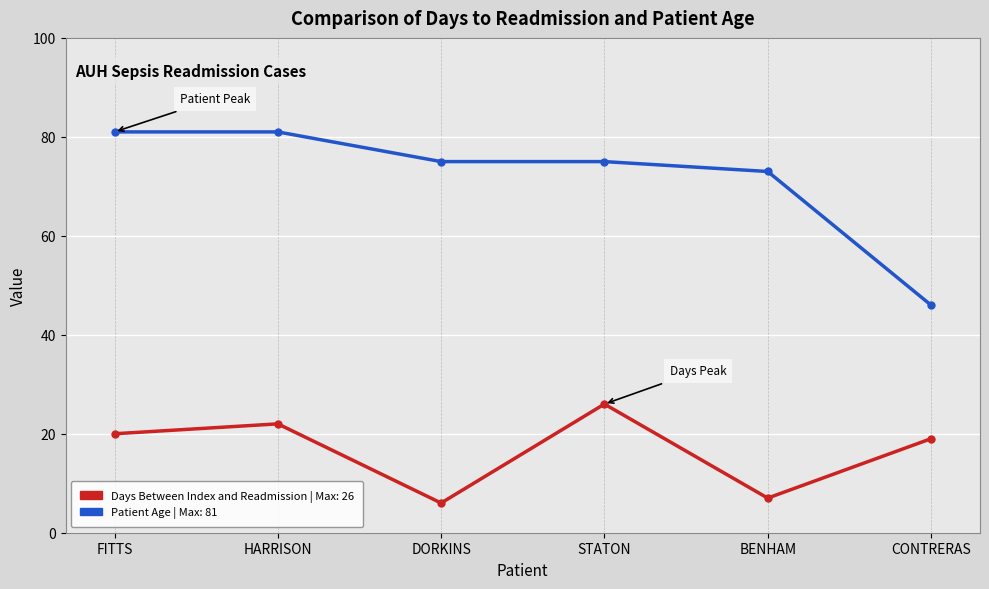

What is the spread (max minus min) of values at FITTS?

61